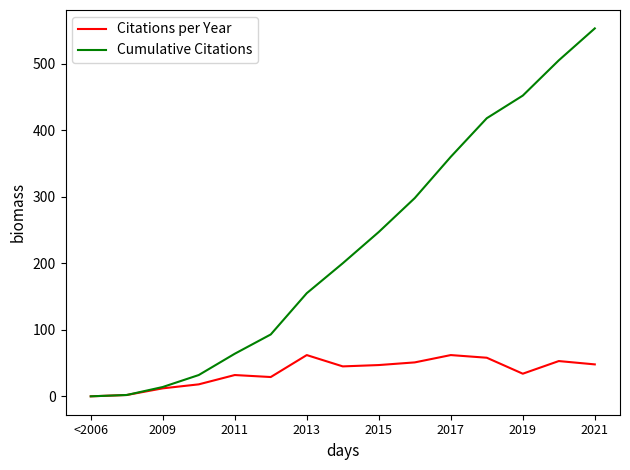

Which series has the widest spread of values?

Cumulative Citations